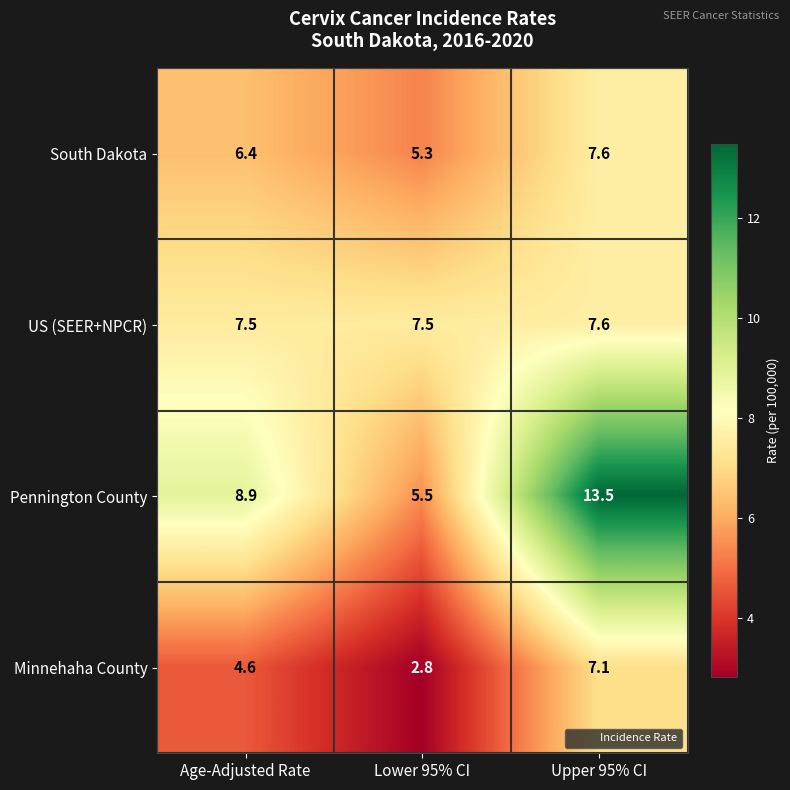

What is the smallest value displayed?

2.8